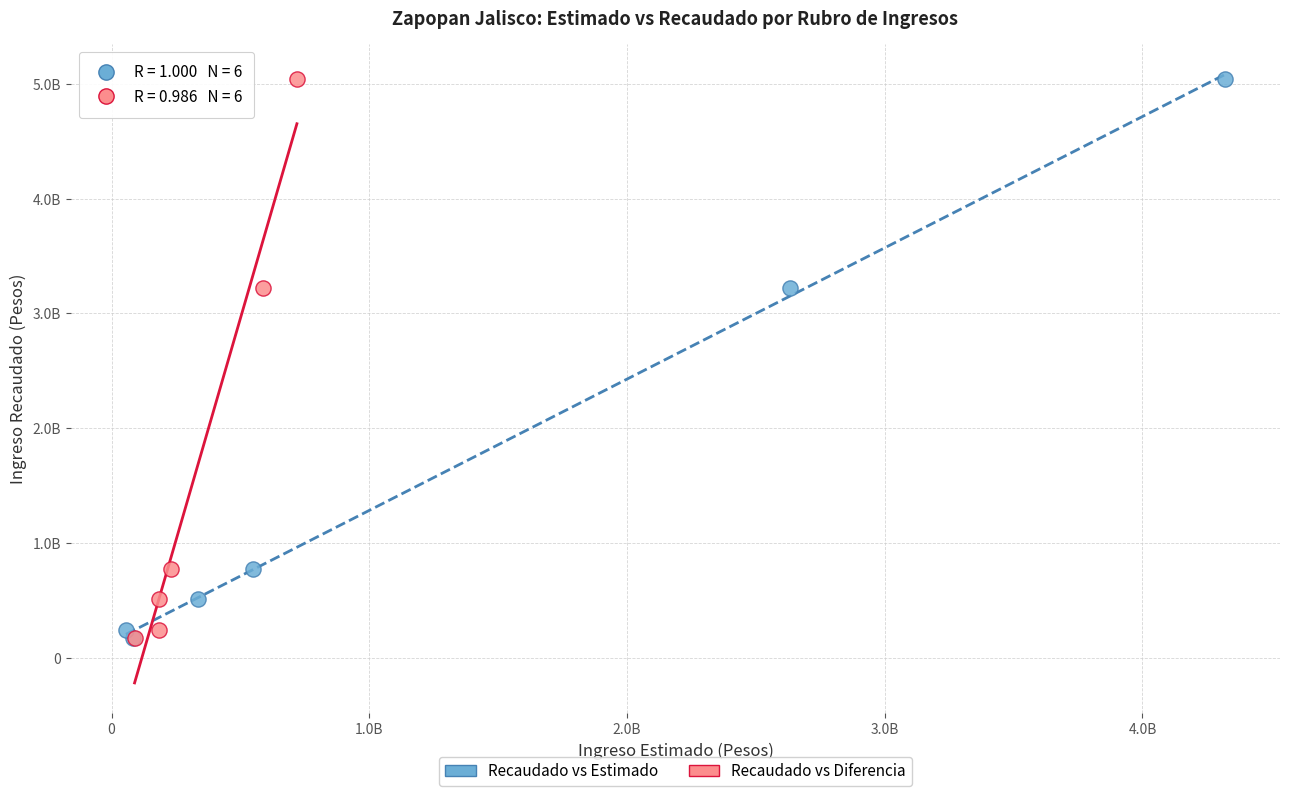

What are all the series names shown in the legend?

Recaudado vs Estimado, Recaudado vs Diferencia